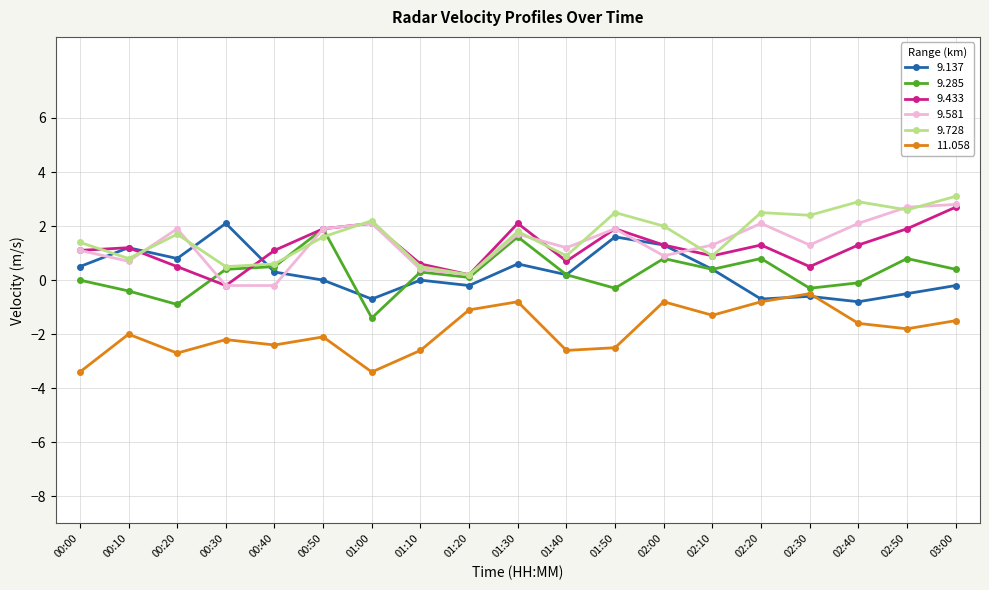

What is the highest value of the 9.581 series?

2.8